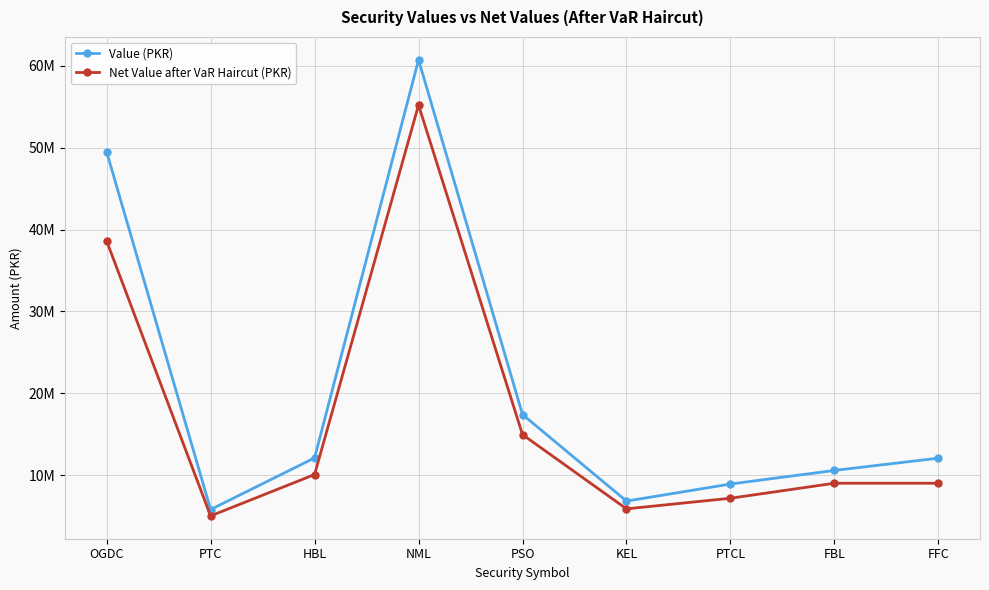

Which series has the largest total across all categories?

Value (PKR)